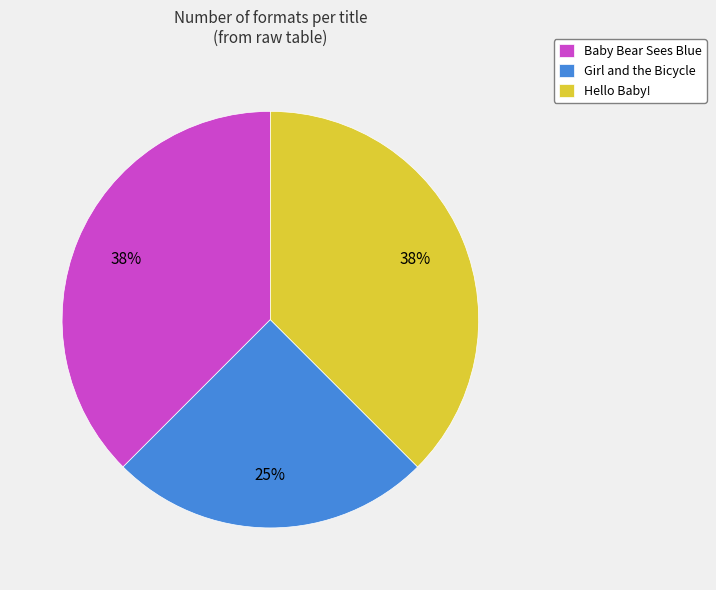

Approximately how many times larger is the value at Baby Bear Sees Blue compared to Hello Baby!?

1.0